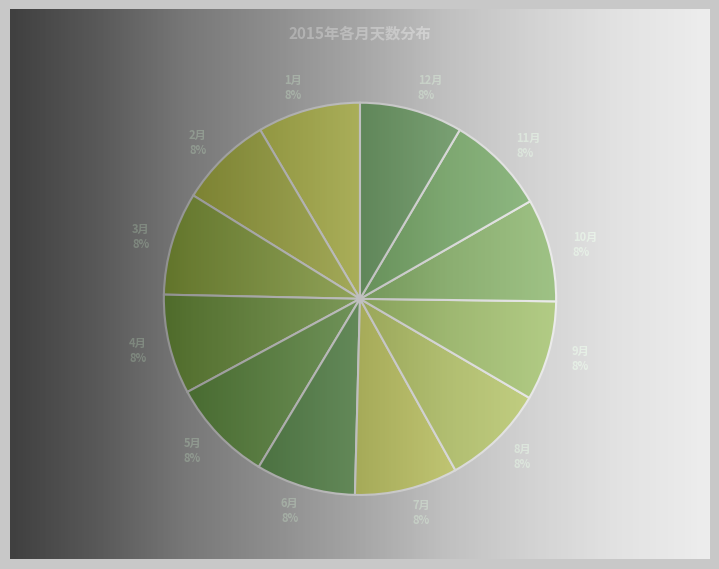

Combined, do 1月 8% and 3月 8% account for over 50%?

No